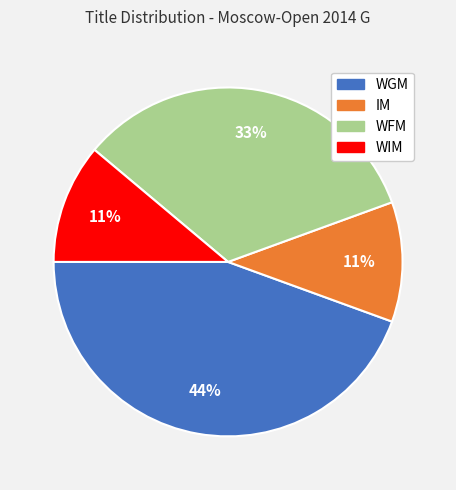

Do WGM and IM together represent more than half of the pie?

Yes